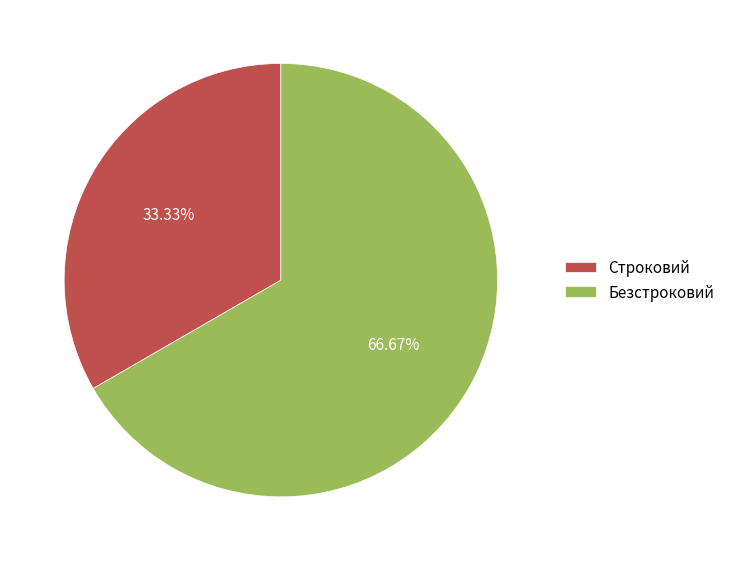

Rank the categories by value from highest to lowest.

Безстроковий, Строковий